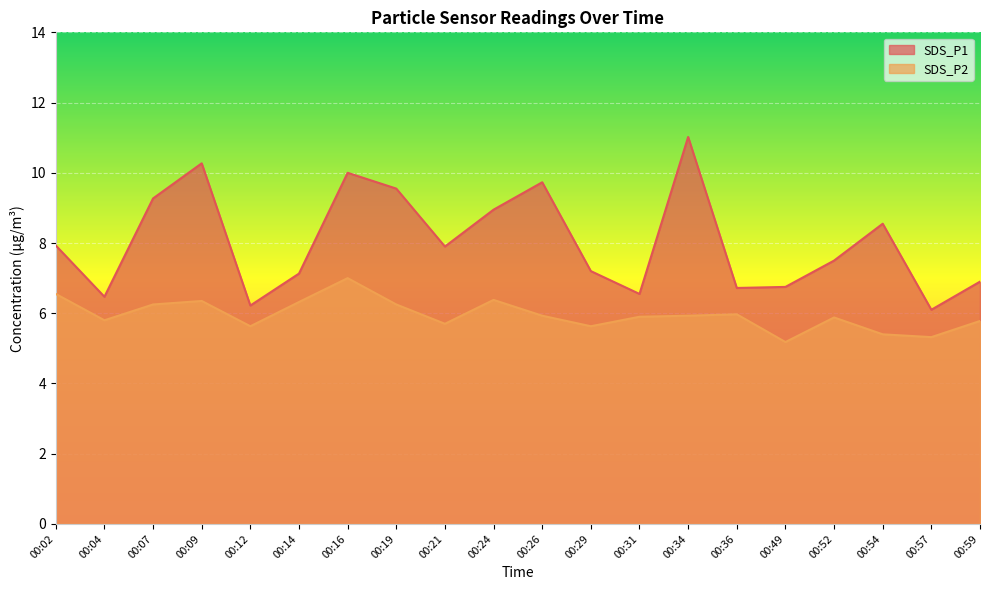

What is the difference between the SDS_P2 values at 00:54 and 00:19?

0.8